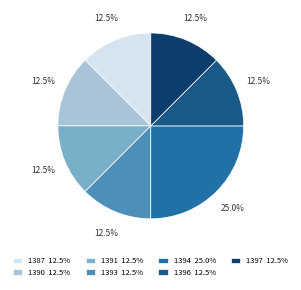

Count the number of slices in the pie.

7